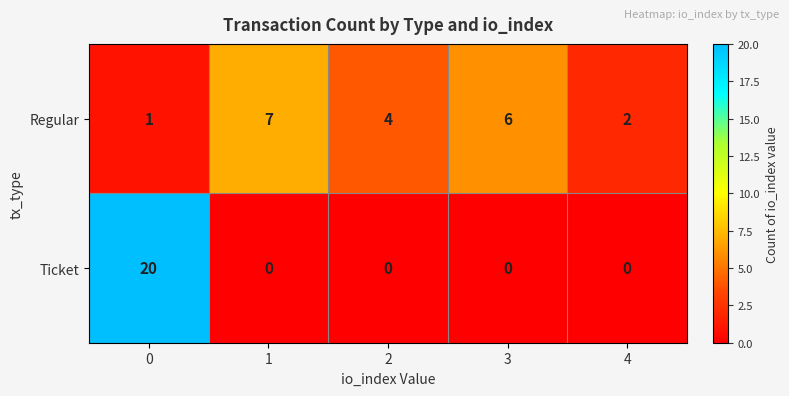

The value of Regular at 1 is 2. True or false?

False